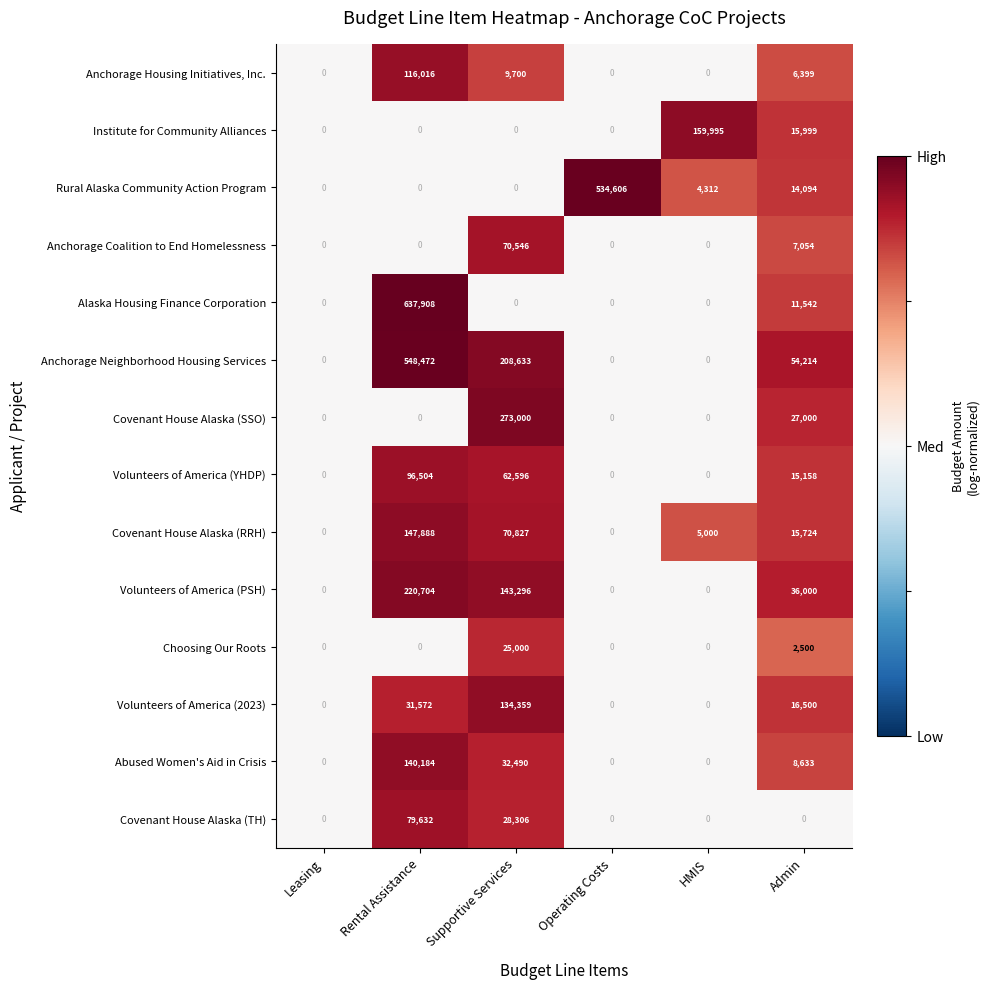

What is the maximum value shown in the chart?

637908